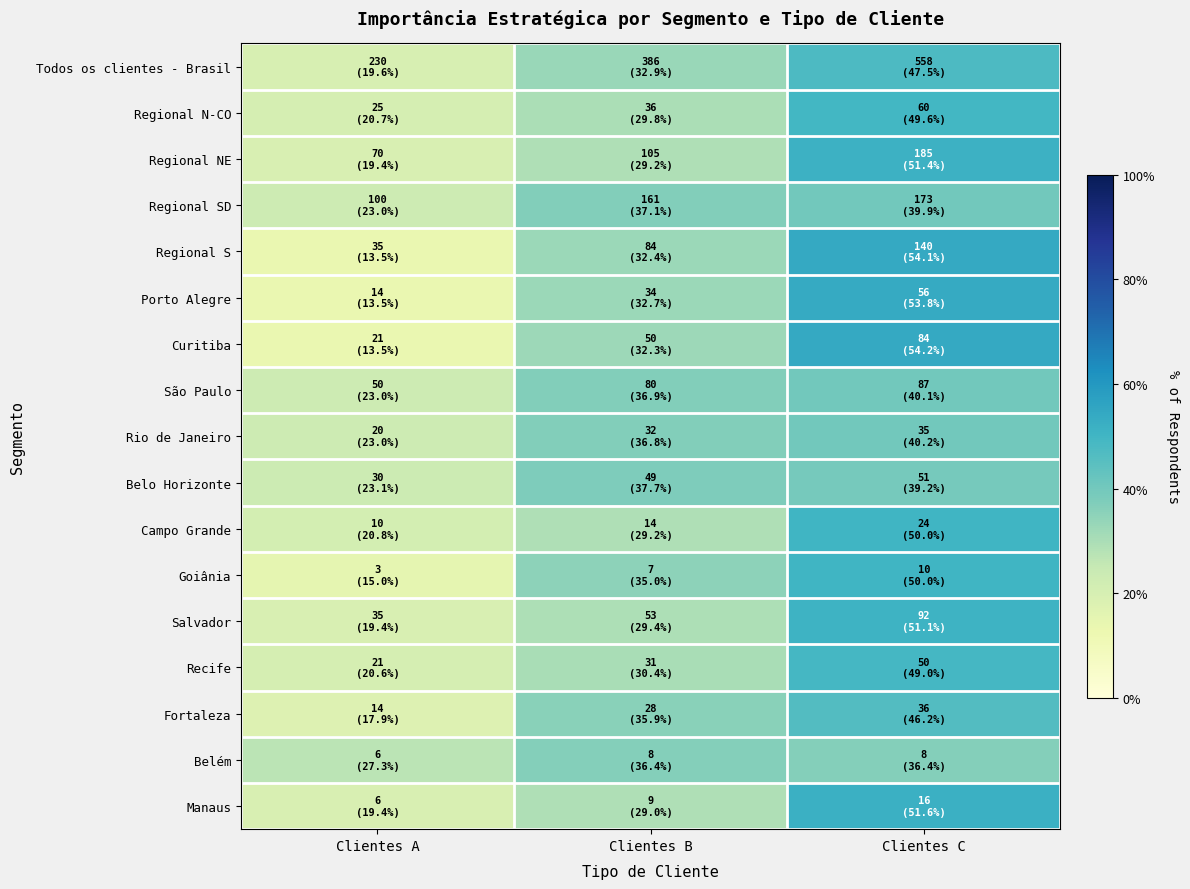

Reading left to right, extract all data points from this chart.

Todos os clientes - Brasil: Clientes A=19.6	Clientes B=32.9	Clientes C=47.5
Regional N-CO: Clientes A=20.7	Clientes B=29.8	Clientes C=49.6
Regional NE: Clientes A=19.4	Clientes B=29.2	Clientes C=51.4
Regional SD: Clientes A=23.0	Clientes B=37.1	Clientes C=39.9
Regional S: Clientes A=13.5	Clientes B=32.4	Clientes C=54.1
Porto Alegre: Clientes A=13.5	Clientes B=32.7	Clientes C=53.8
Curitiba: Clientes A=13.5	Clientes B=32.3	Clientes C=54.2
São Paulo: Clientes A=23.0	Clientes B=36.9	Clientes C=40.1
Rio de Janeiro: Clientes A=23.0	Clientes B=36.8	Clientes C=40.2
Belo Horizonte: Clientes A=23.1	Clientes B=37.7	Clientes C=39.2
Campo Grande: Clientes A=20.8	Clientes B=29.2	Clientes C=50.0
Goiânia: Clientes A=15.0	Clientes B=35.0	Clientes C=50.0
Salvador: Clientes A=19.4	Clientes B=29.4	Clientes C=51.1
Recife: Clientes A=20.6	Clientes B=30.4	Clientes C=49.0
Fortaleza: Clientes A=17.9	Clientes B=35.9	Clientes C=46.2
Belém: Clientes A=27.3	Clientes B=36.4	Clientes C=36.4
Manaus: Clientes A=19.4	Clientes B=29.0	Clientes C=51.6